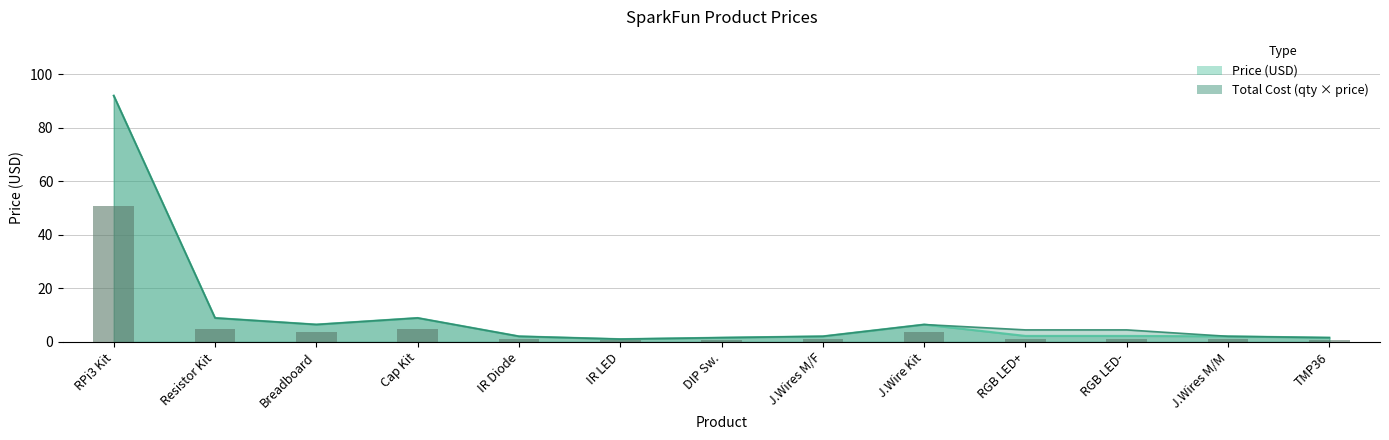

True or false: Price (USD) has a value of 5.0 at Cap Kit.

False